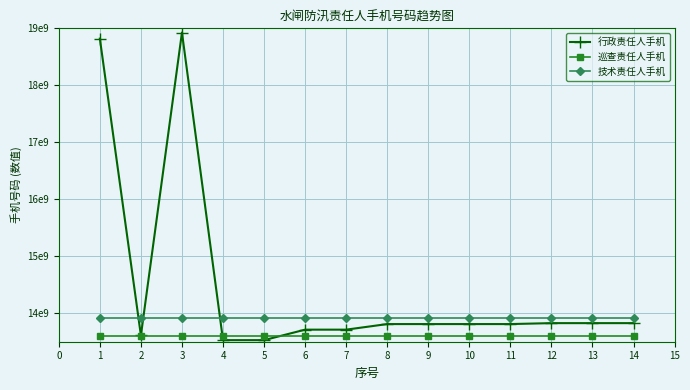

Between 11 and 7, which is larger?

11